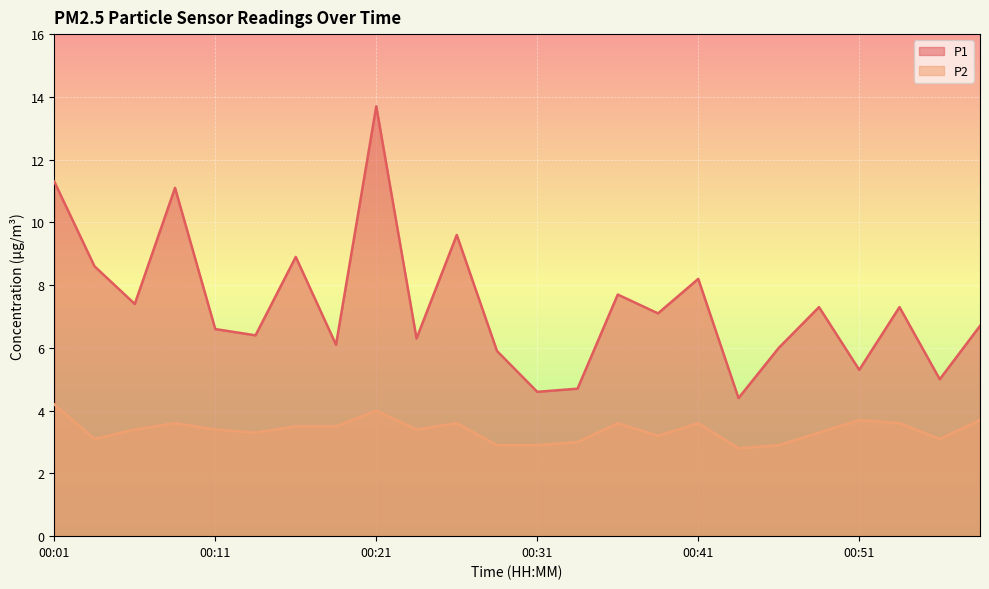

What are all the series names shown in the legend?

P1, P2